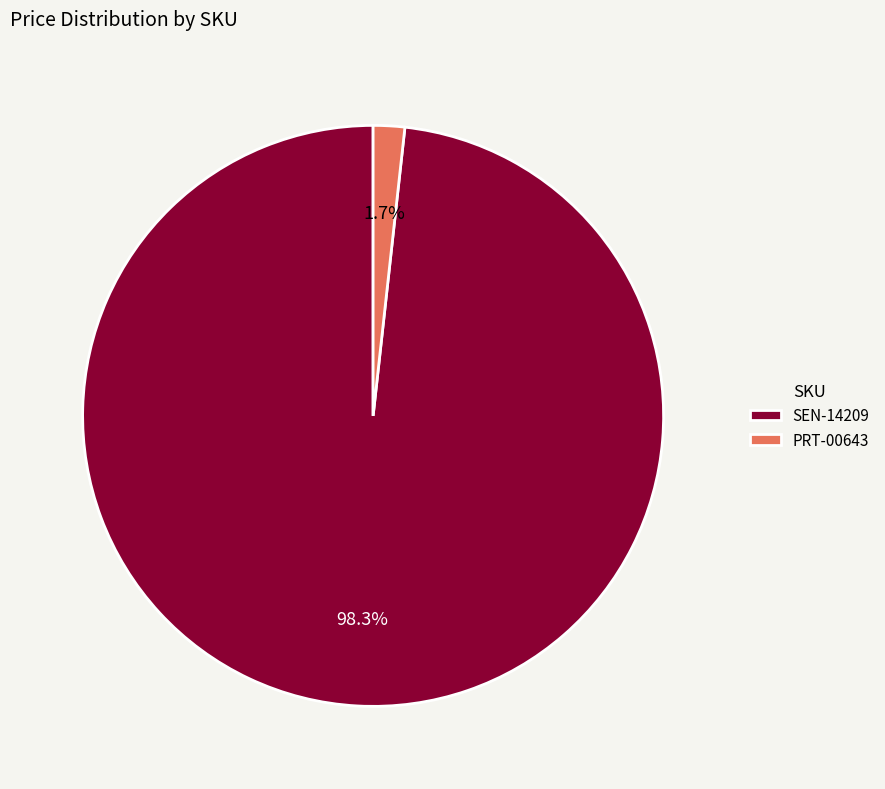

Count the number of slices in the pie.

2